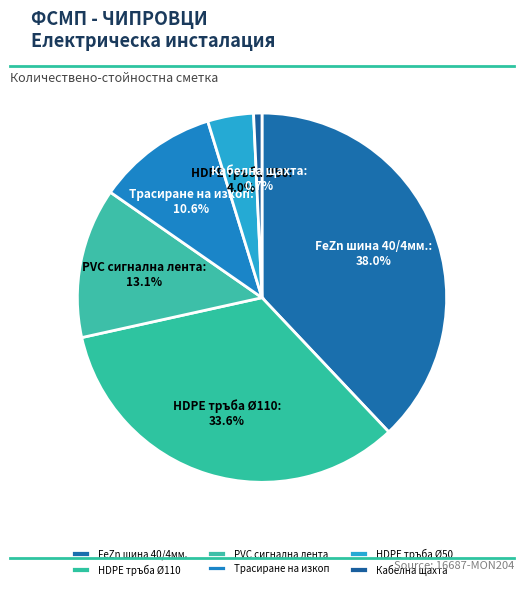

The FeZn шина 40/4мм. slice represents 38% of the pie. True or false?

True